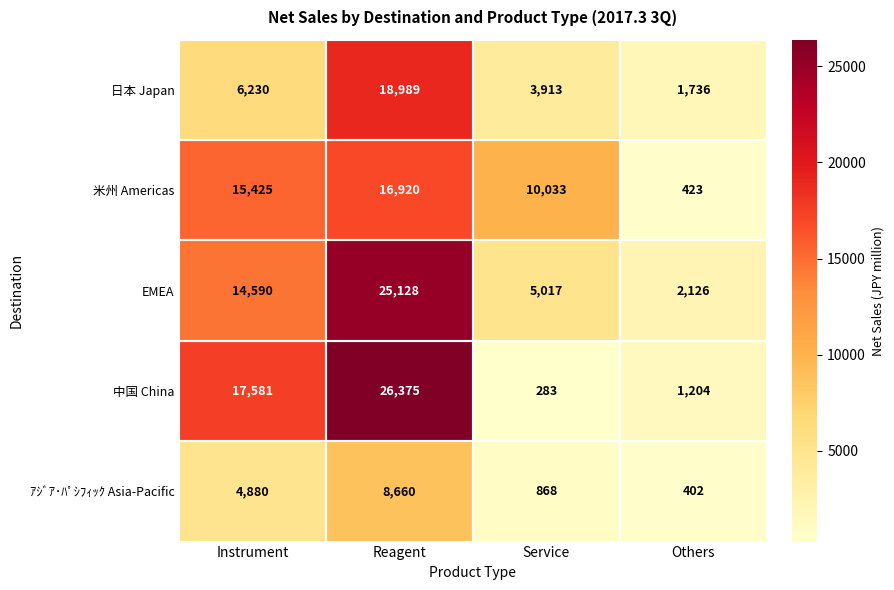

At which label does EMEA reach its minimum?

Others